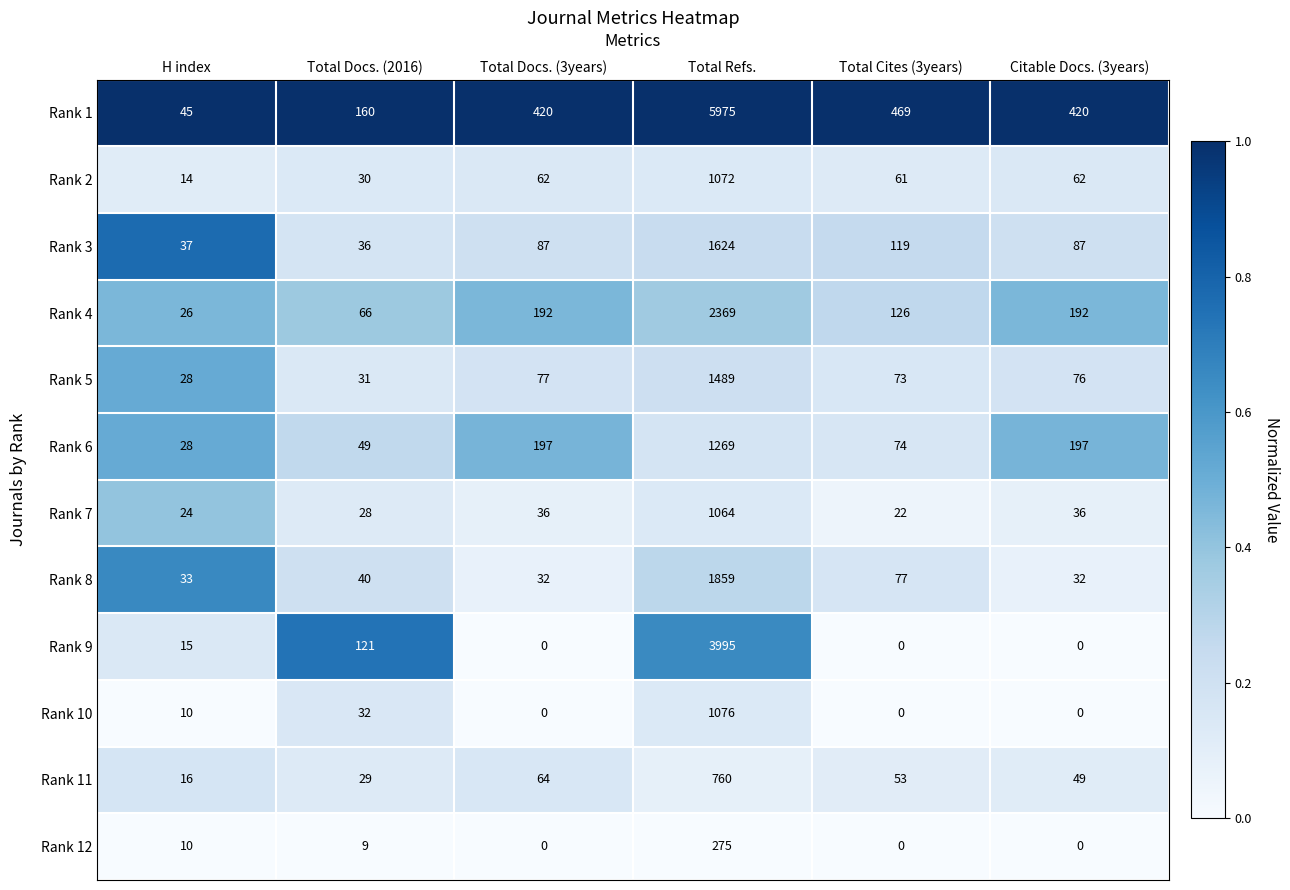

Rank the series by their maximum value, from highest to lowest.

Rank 1, Rank 9, Rank 4, Rank 8, Rank 3, Rank 5, Rank 6, Rank 10, Rank 2, Rank 7, Rank 11, Rank 12